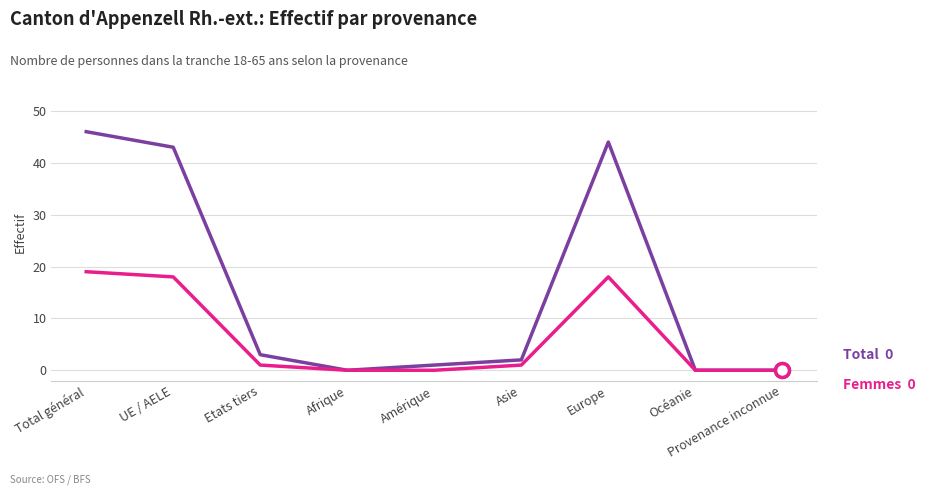

What is the greatest value displayed?

46